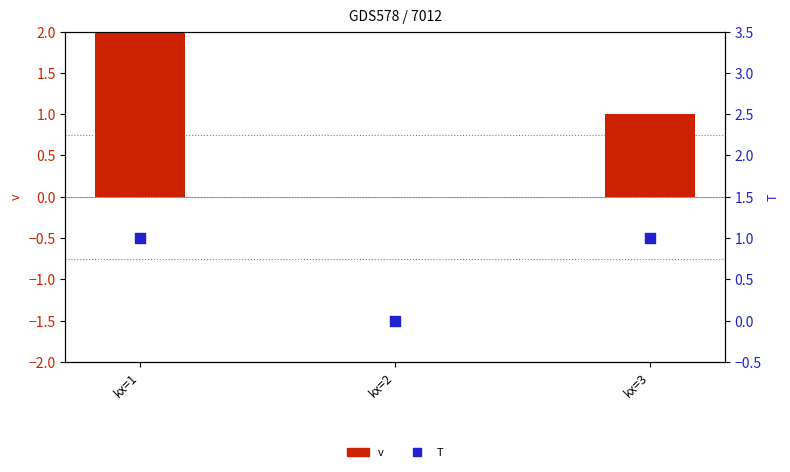

At which category is the sum across all series the highest?

kx=1